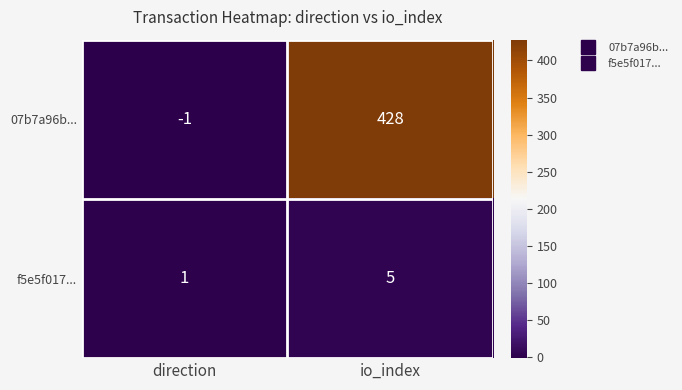

Rank the series at direction from lowest to highest value.

07b7a96b..., f5e5f017...